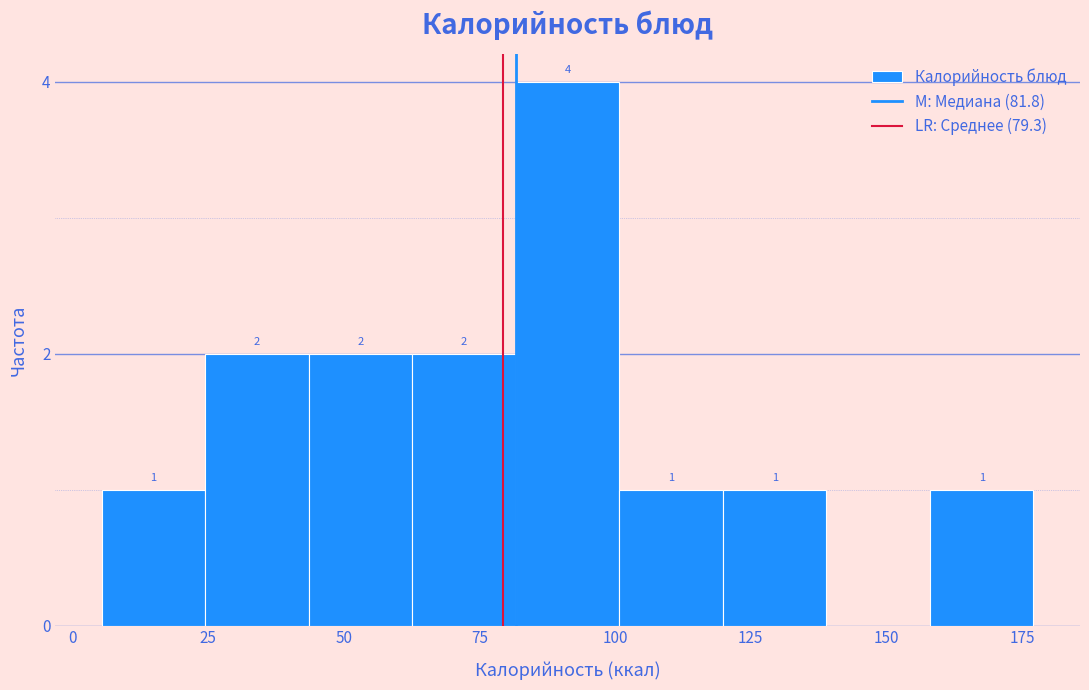

Around what value on the x-axis is the tallest bar? Give the approximate position of its centre, as read against the axis.

90